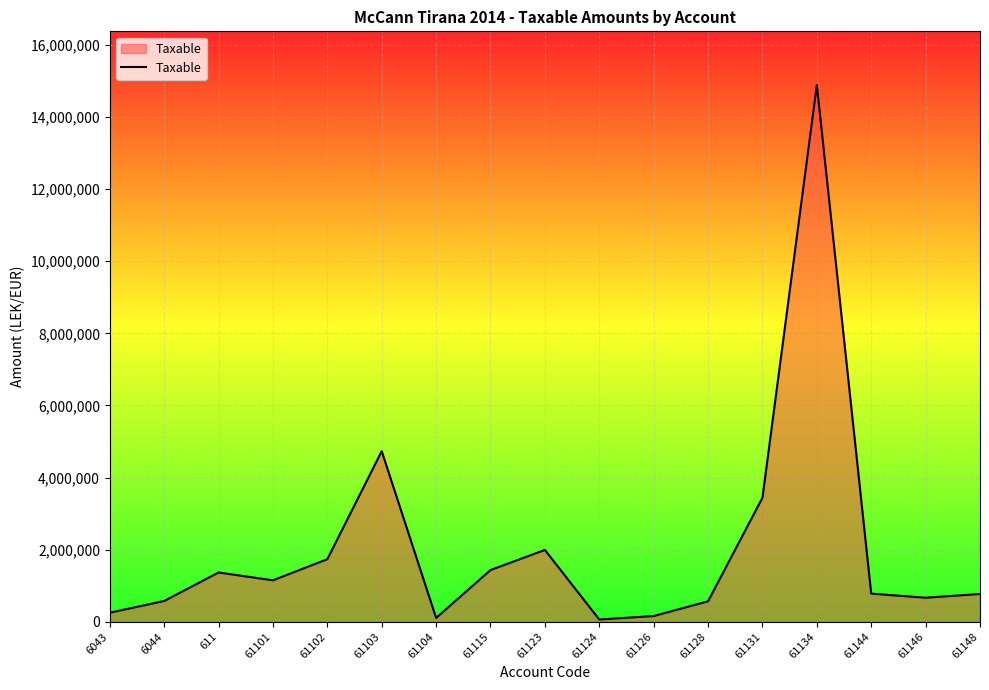

What is the difference between the maximum and minimum values?

14826046.6